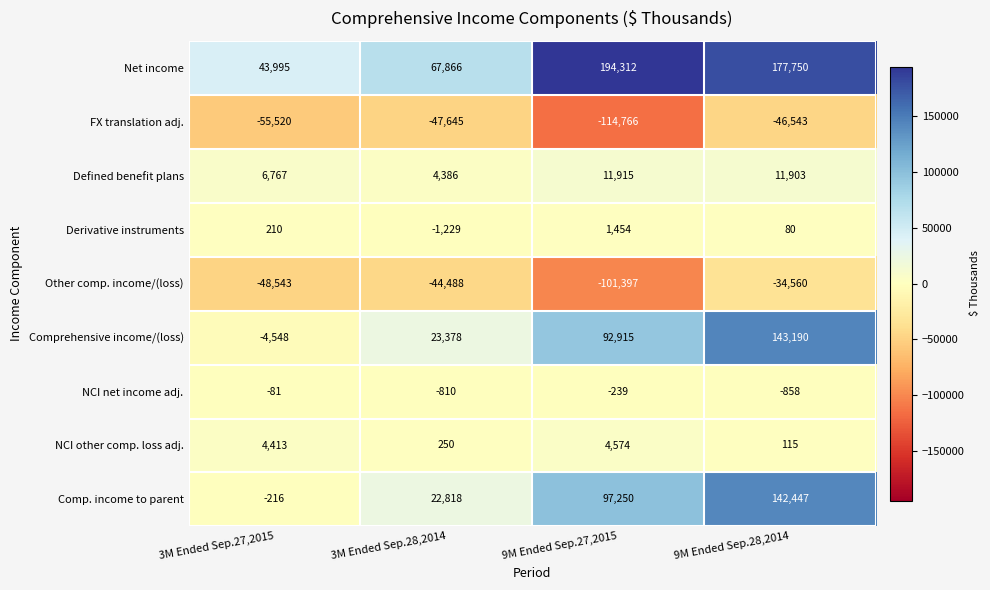

What is the difference between the highest and lowest values at 9M Ended Sep.27,2015?

309078